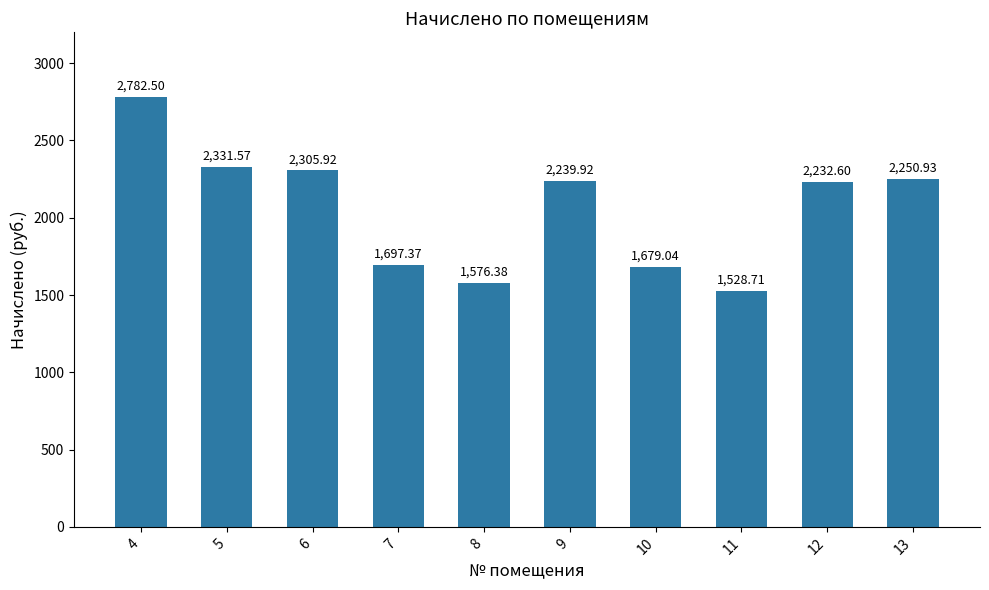

True or false: the data shows 544.8 at 9.

False